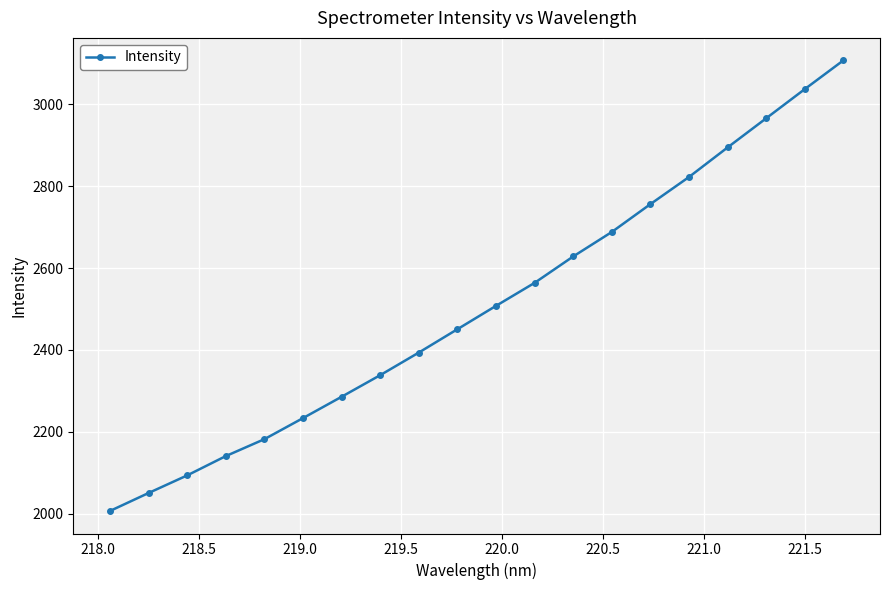

What is the difference between the maximum and minimum values?

1101.2